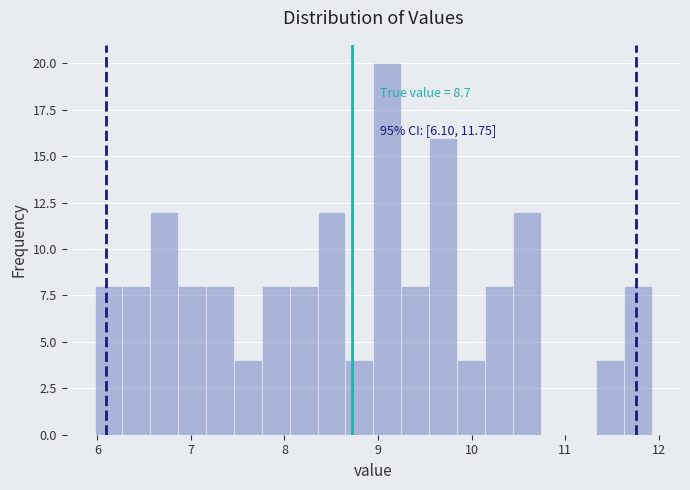

Around what value on the x-axis is the tallest bar? Give the approximate position of its centre, as read against the axis.

9.1